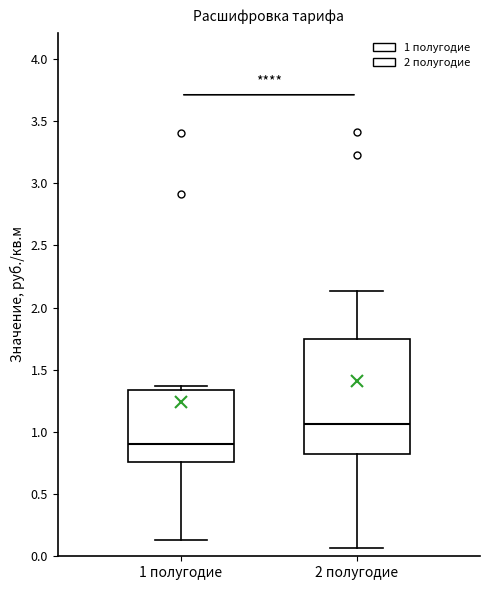

Where is the upper edge of the box for 2 полугодие on the y-axis? The values are not printed on the chart, so give them approximately, as read against the axis.

1.75